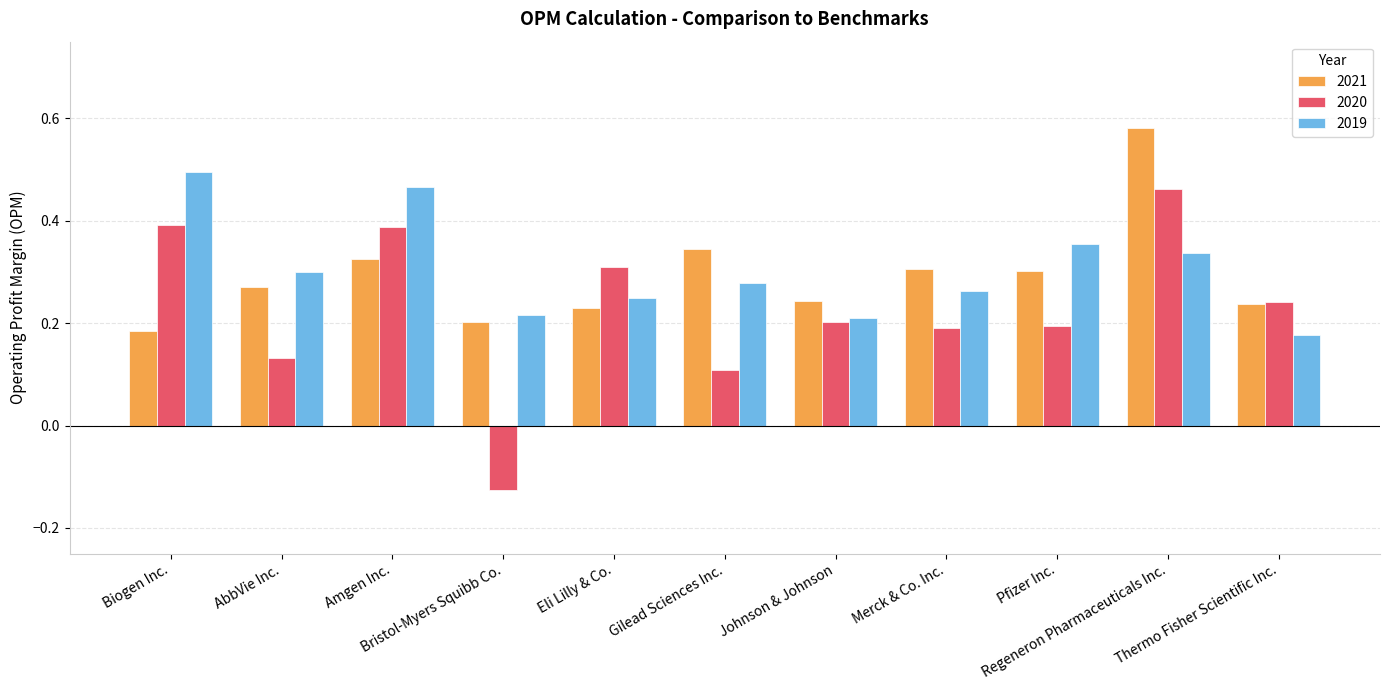

Which series has the widest spread of values?

2020